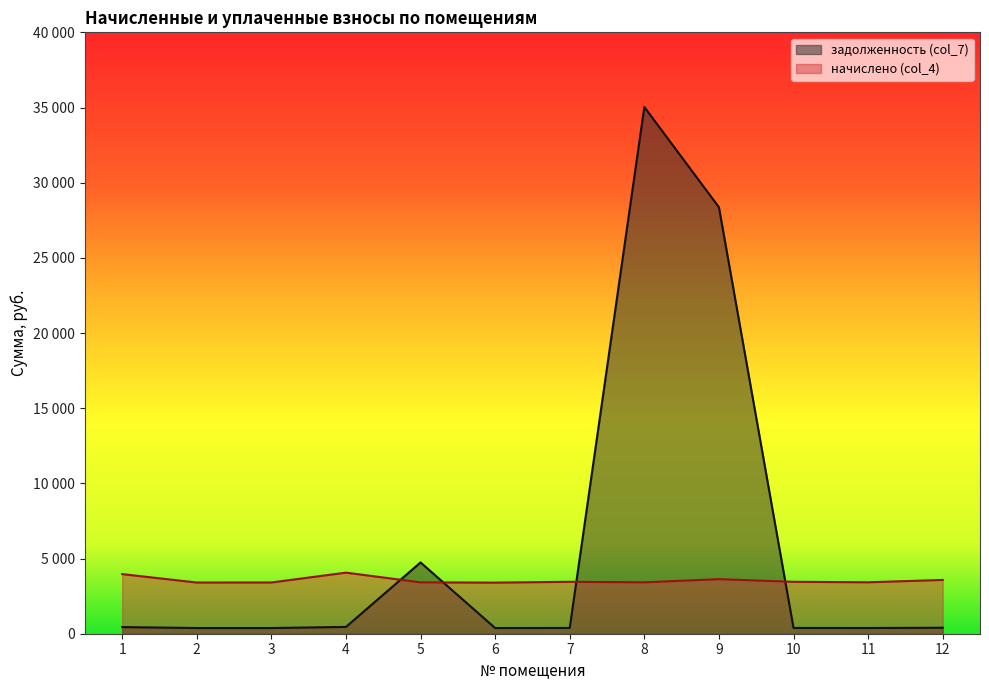

True or false: задолженность (col_7) and начислено (col_4) cross at least once.

True